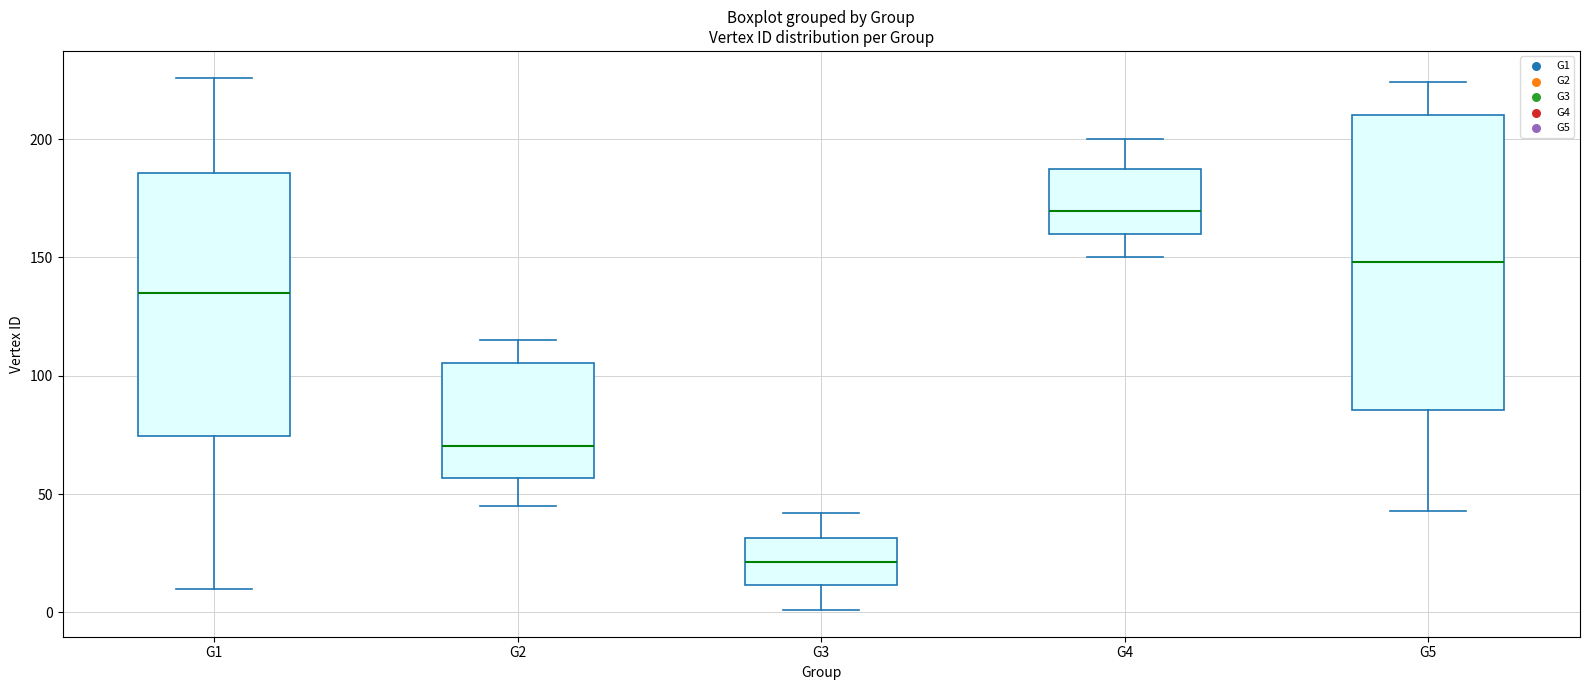

Reading left to right, transcribe this box plot: for each box, give where its median line is, the range the box spans, and where its two whiskers end, as read against the y-axis. The values are not printed on the chart, so give them approximately, as read against the axis.

G1: median 135, box 75 to 185, whiskers 10 to 225
G2: median 70, box 55 to 105, whiskers 45 to 115
G3: median 20, box 10 to 30, whiskers 0 to 40
G4: median 170, box 160 to 185, whiskers 150 to 200
G5: median 150, box 85 to 210, whiskers 45 to 225